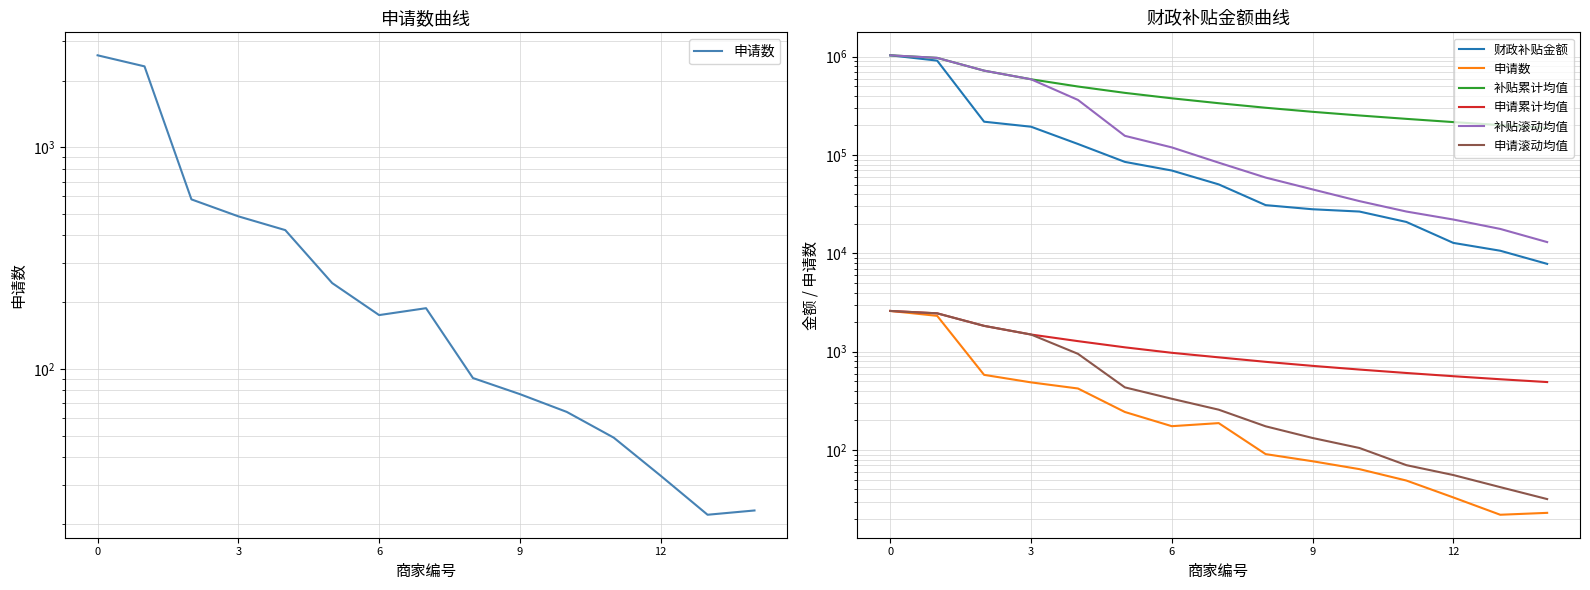

Is this an area chart (filled region under the line)?

No